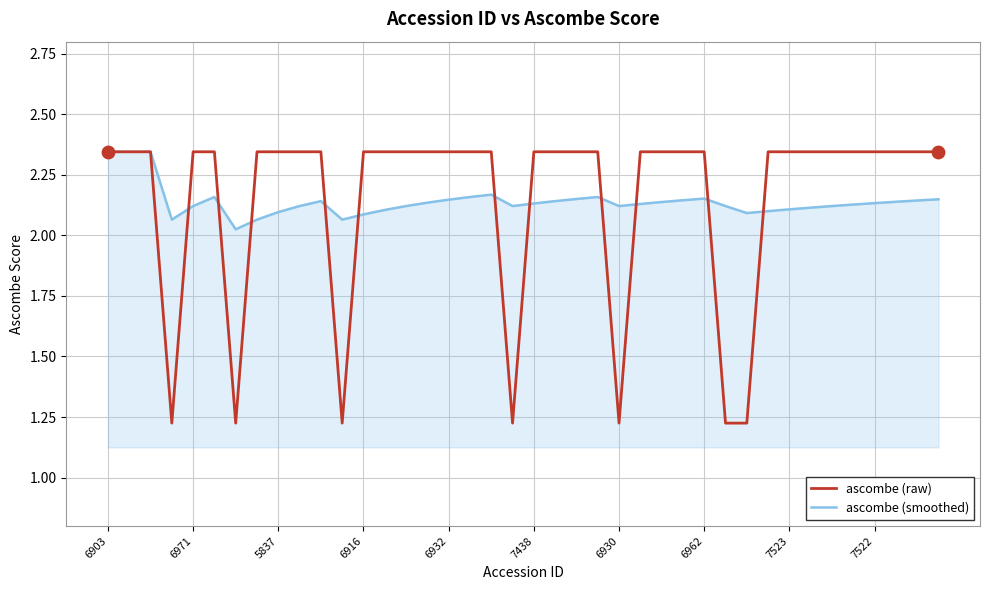

Which series has the largest range (max minus min)?

ascombe (raw)